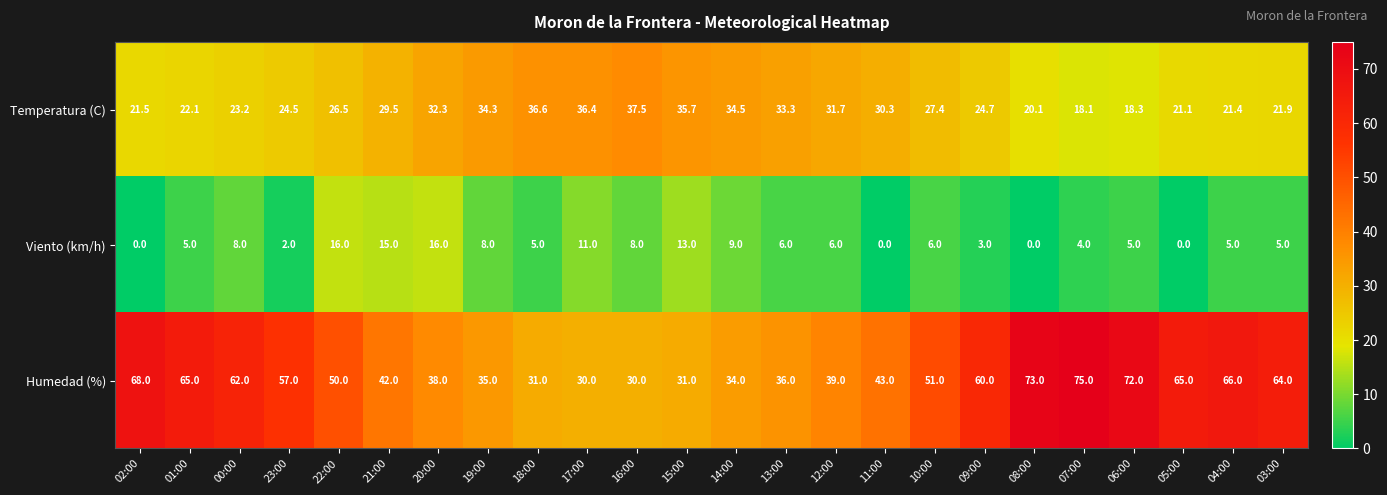

What is the difference between the highest and lowest values at 19:00?

27.0